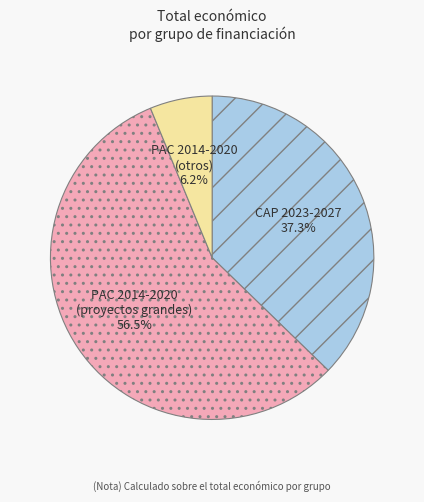

How much of the chart is everything except PAC 2014-2020 (proyectos grandes)?

43.5%